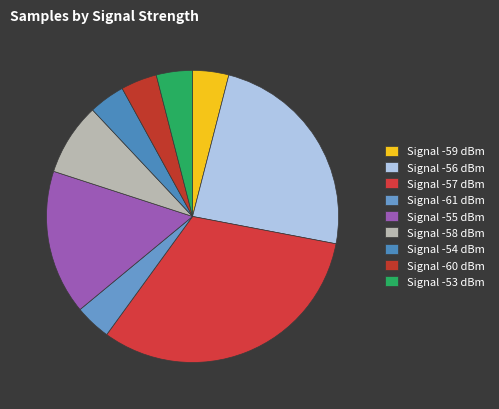

How many slices are in this pie chart?

9